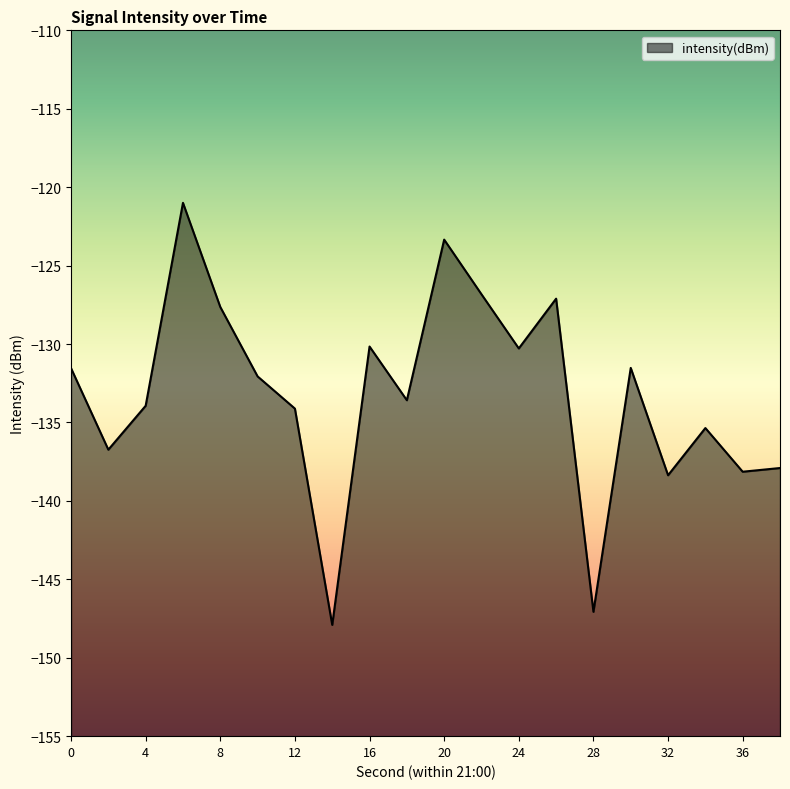

Does the chart display data point markers on the line(s)?

No